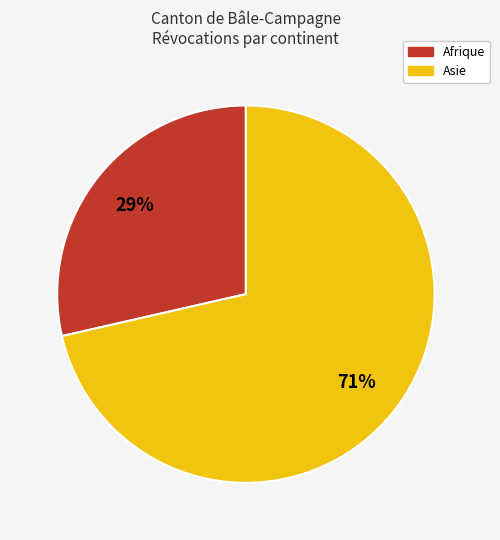

Is there a majority slice in this chart?

Yes